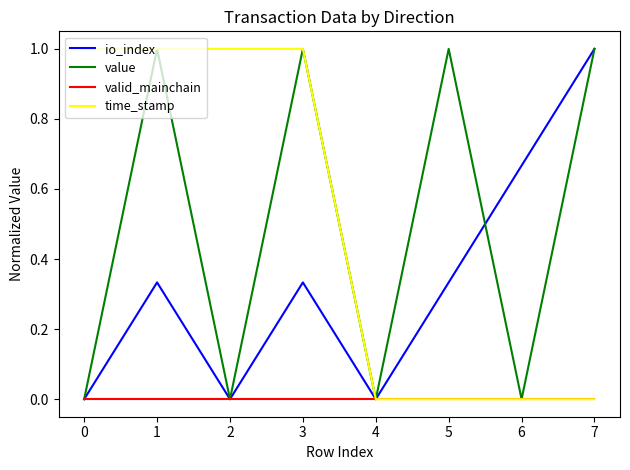

Count the value values in the range 0 to 1.

8